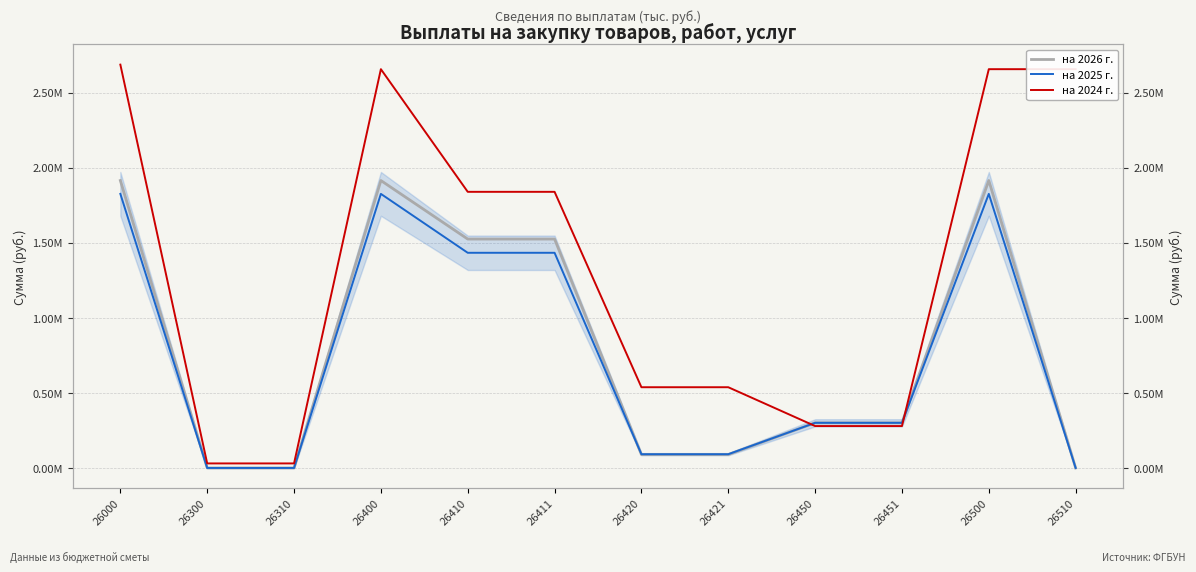

True or false: на 2025 г. and на 2026 г. cross at least once.

True